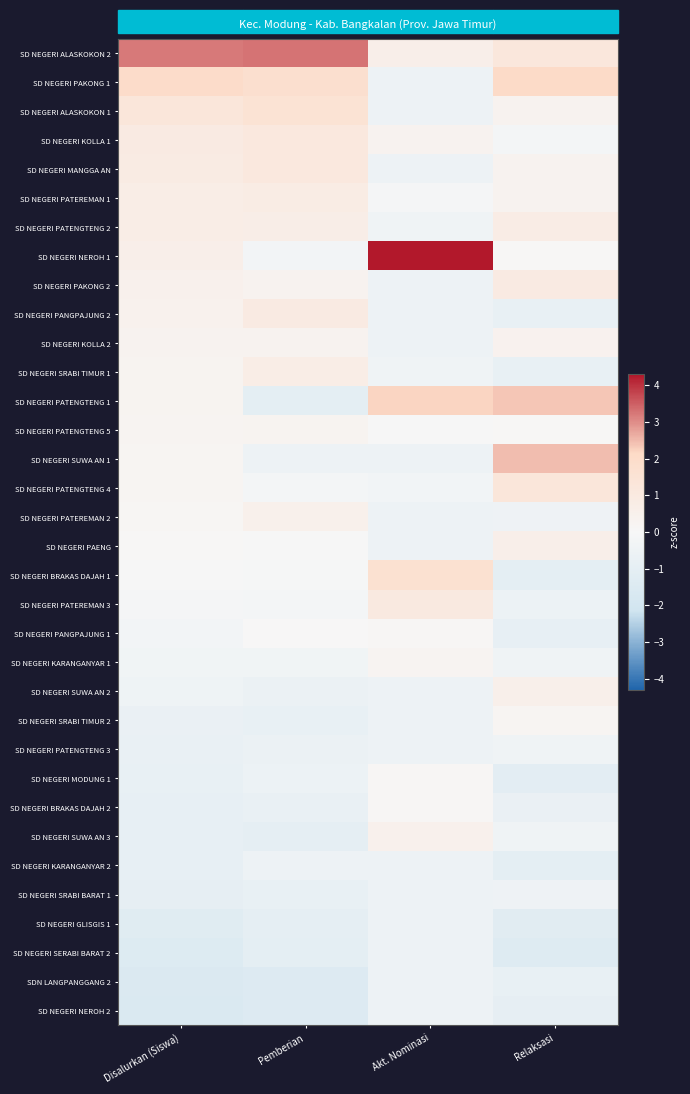

How many data points does each series have?

4